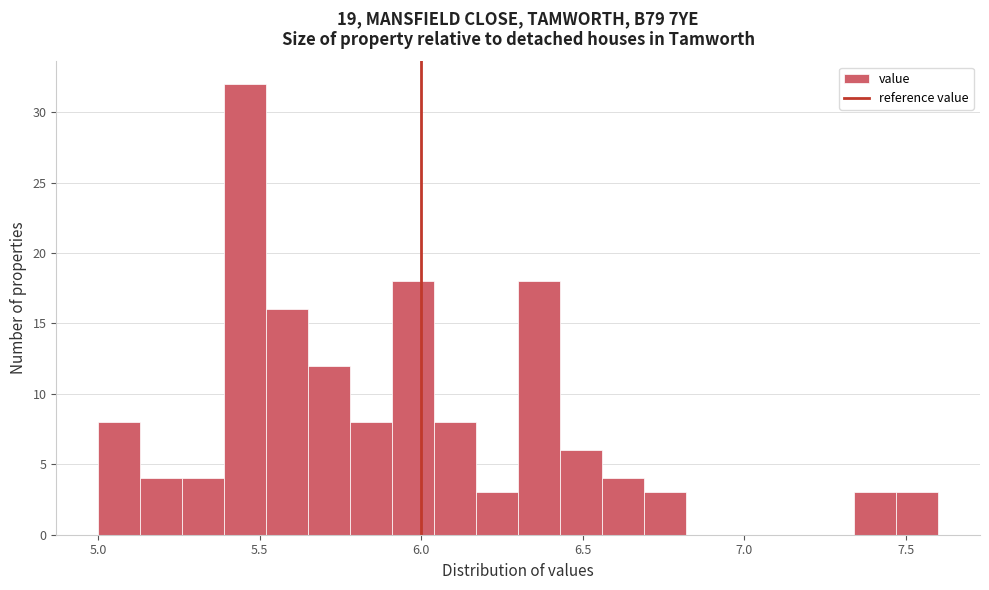

Read against the x-axis, roughly where is the centre of the tallest bar?

5.45